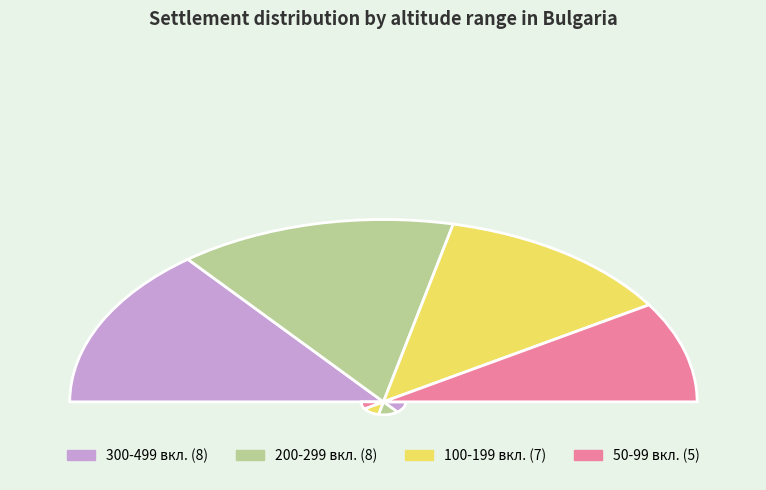

Do гр. and гр. together represent more than half of the pie?

No